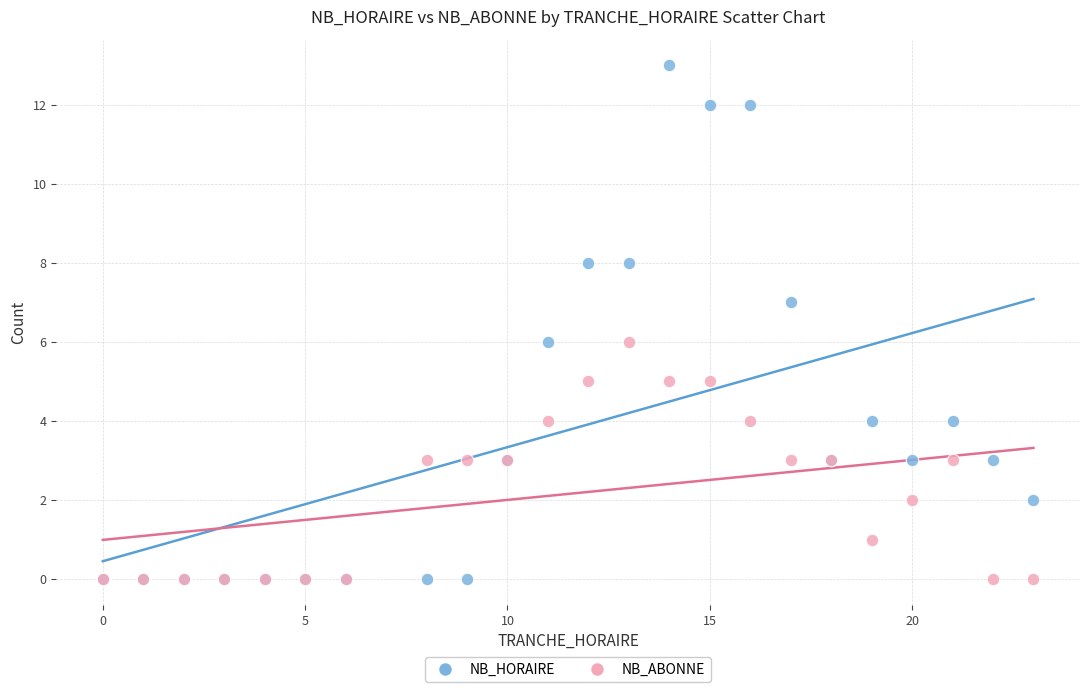

Which series has the widest spread of Y values?

NB_HORAIRE